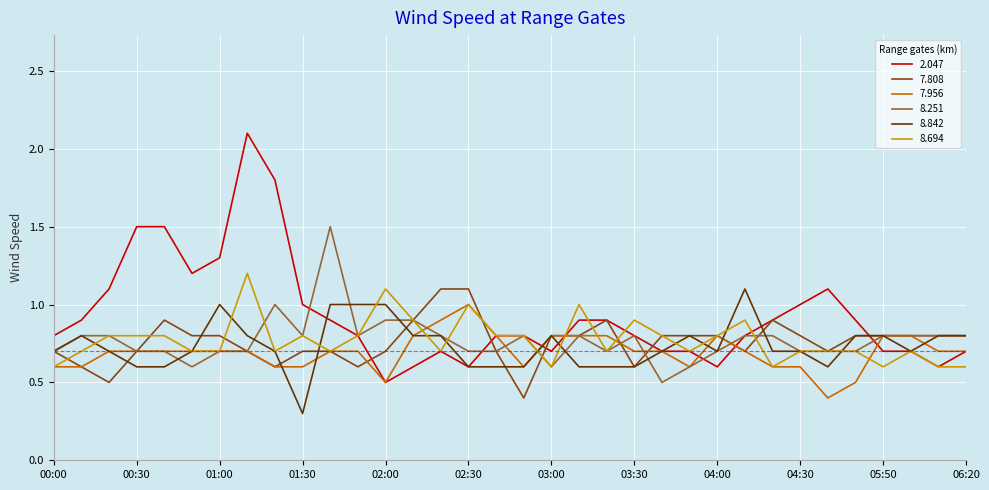

What is the average value of the 7.956 series?

0.7